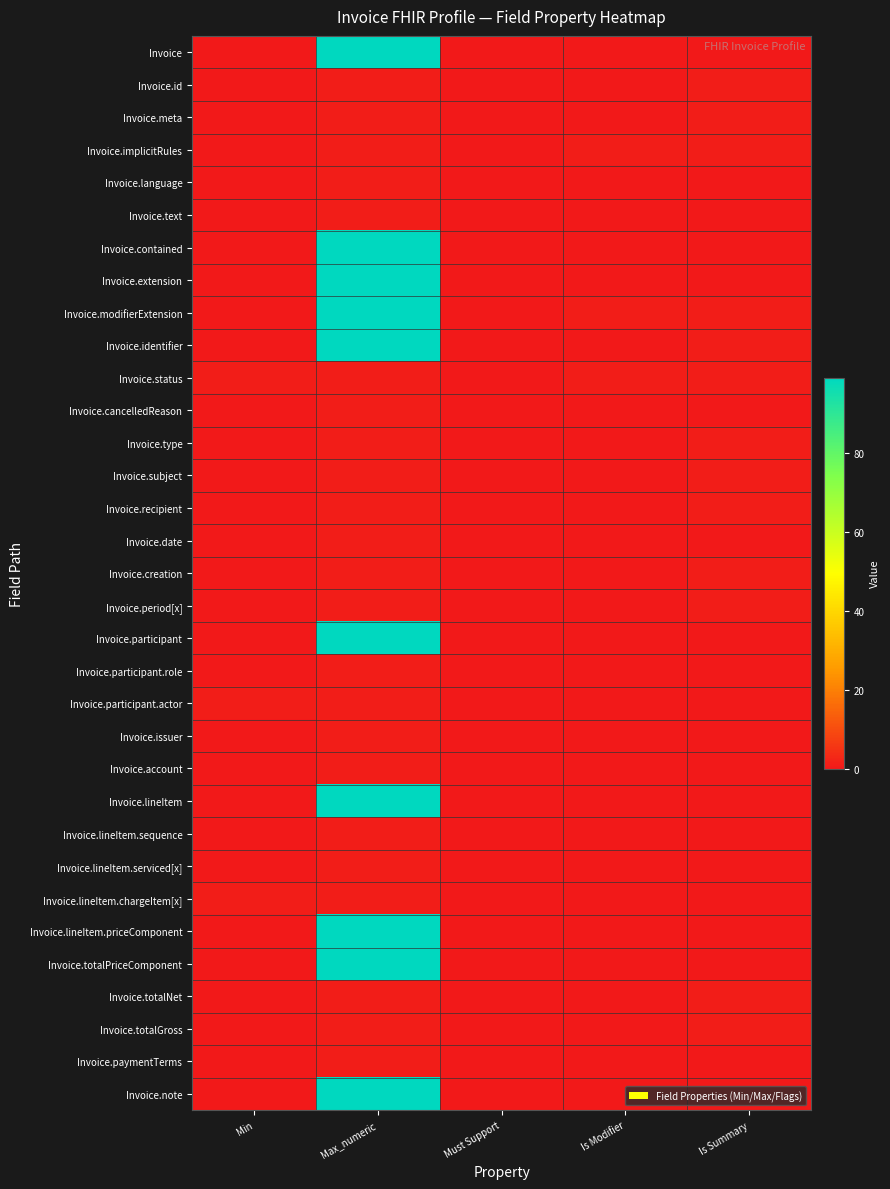

At which category is the sum across all series the highest?

Max_numeric